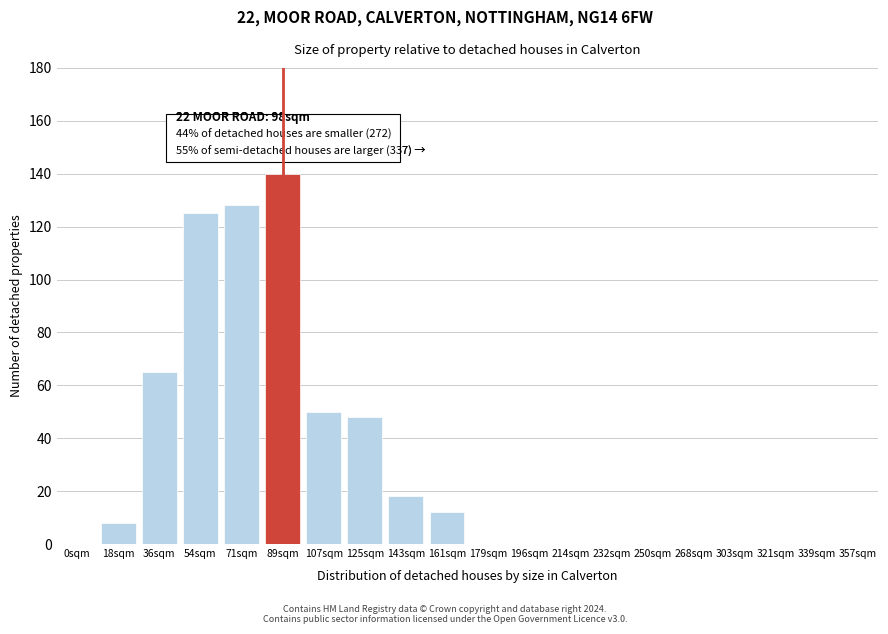

Reading left to right, transcribe all the data shown in this chart.

0sqm=0	18sqm=8	36sqm=65	54sqm=125	71sqm=128	89sqm=140	107sqm=50	125sqm=48	143sqm=18	161sqm=12	179sqm=0	196sqm=0	214sqm=0	232sqm=0	250sqm=0	268sqm=0	303sqm=0	321sqm=0	339sqm=0	357sqm=0